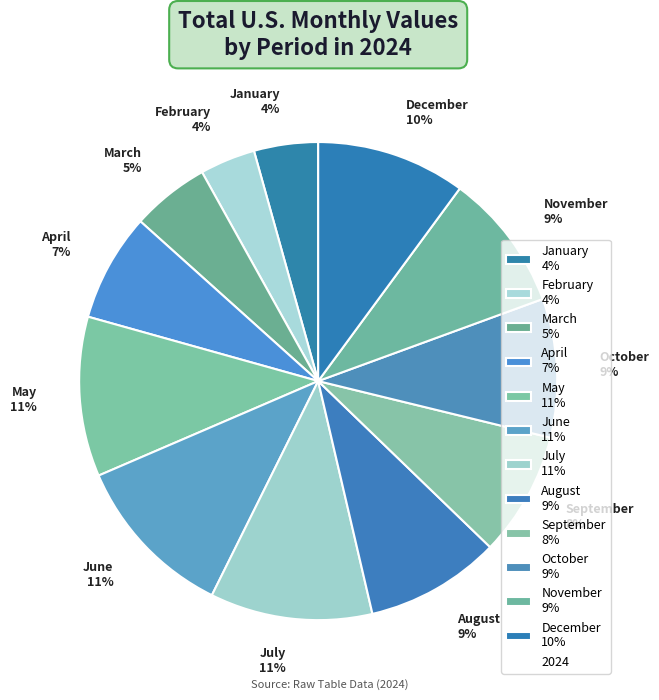

Does any single category account for the majority?

No